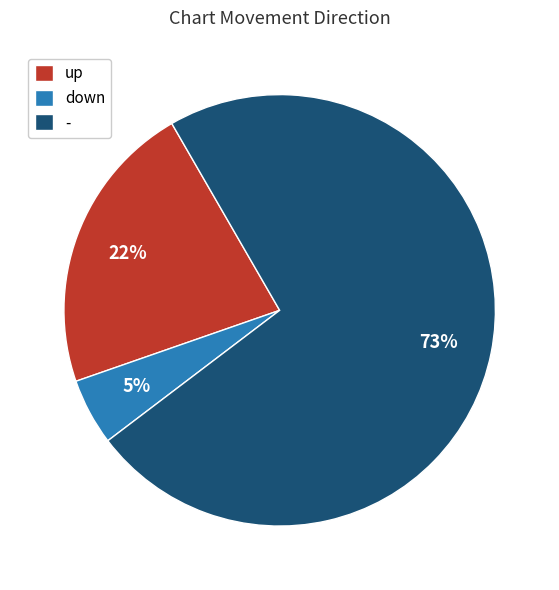

Which slice is the smallest?

down